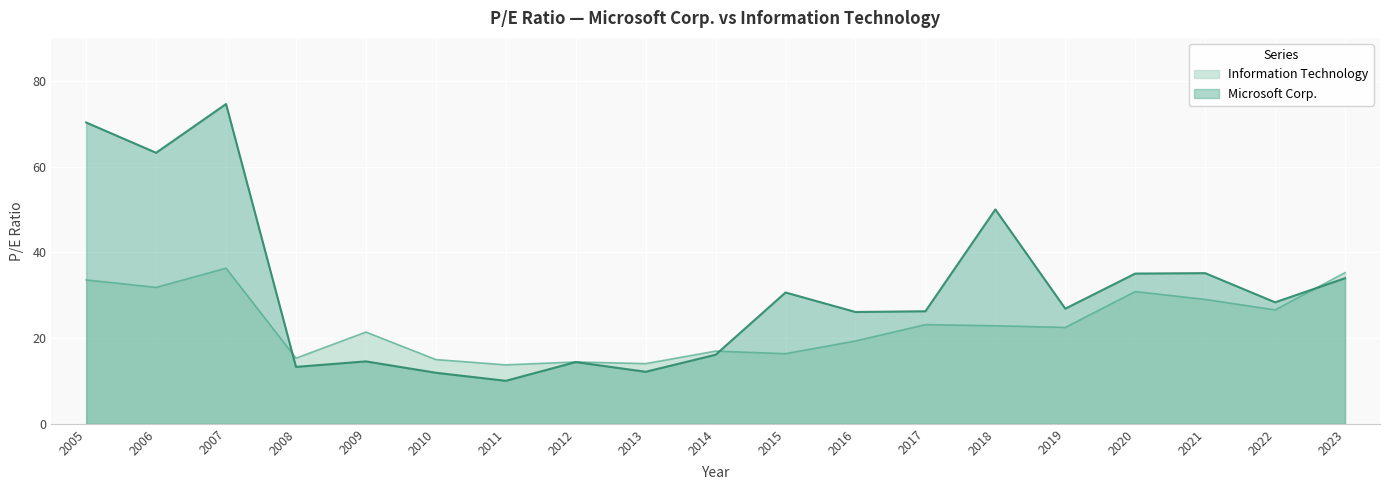

What is the difference between the Microsoft Corp. values at 2019 and 2010?

14.9